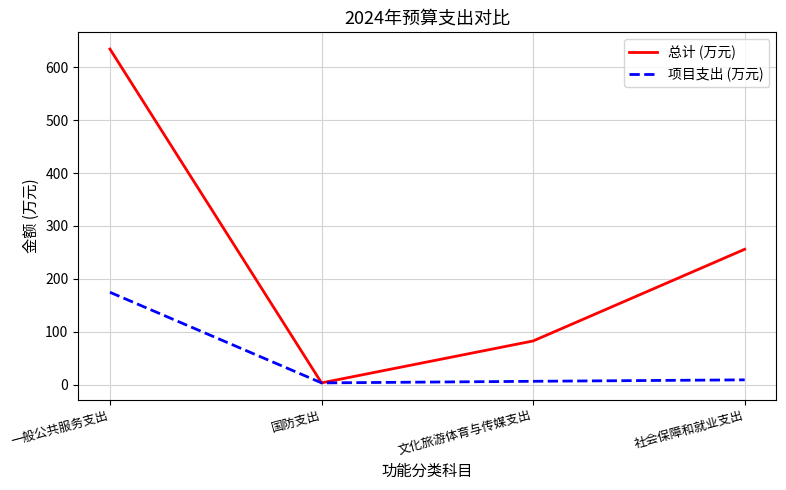

What is the maximum value for 总计 (万元)?

634.4